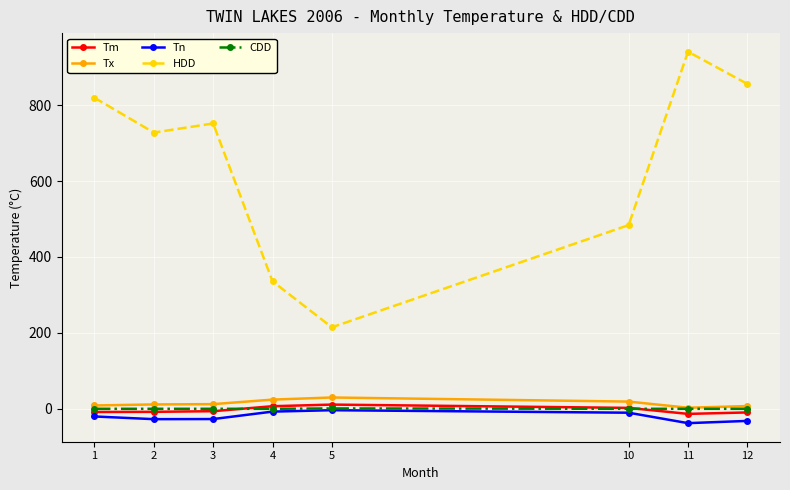

Which series has the widest spread of values?

HDD